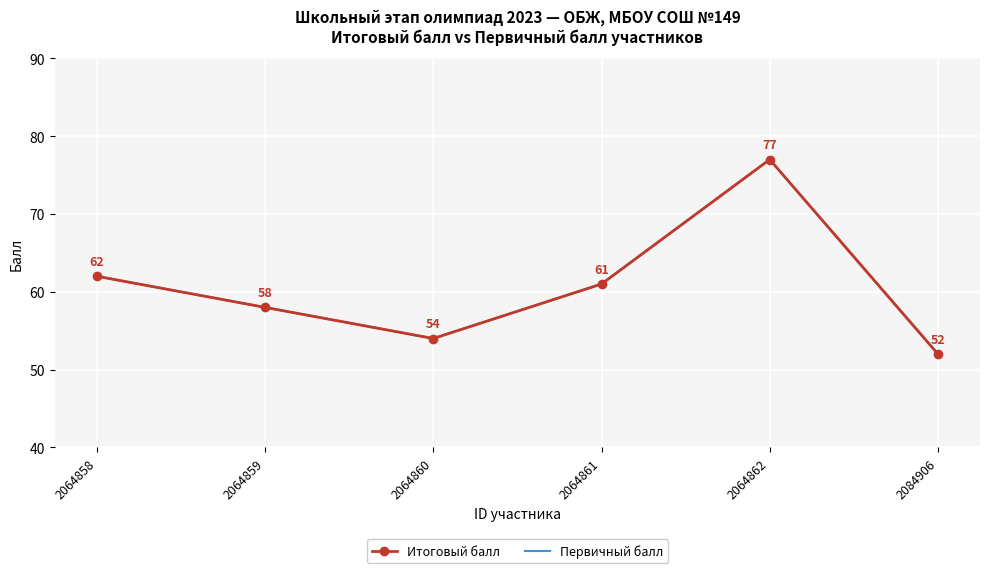

True or false: Итоговый балл and Первичный балл intersect in this chart.

False